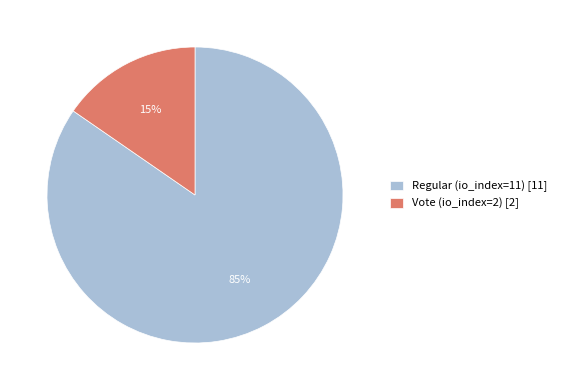

The Vote (io_index=2) slice represents 27% of the pie. True or false?

False